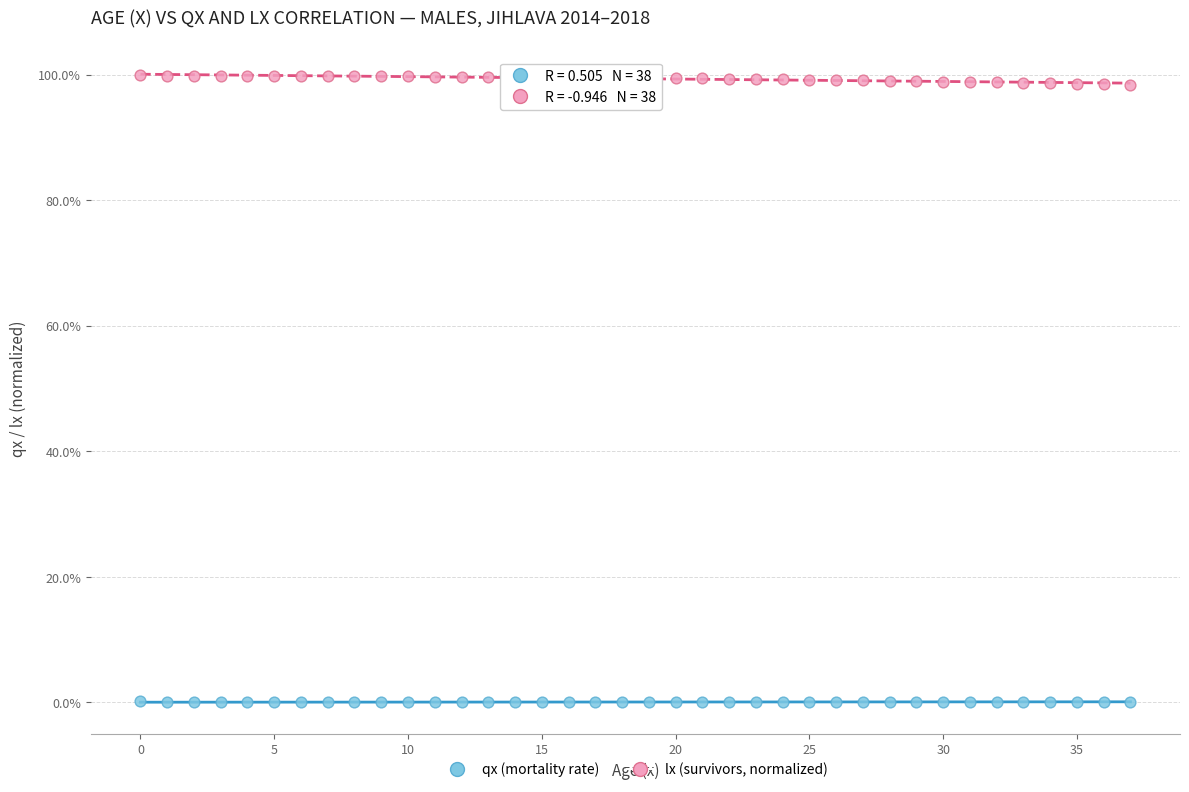

Which series has the largest Y range (max minus min)?

lx (survivors, normalized)